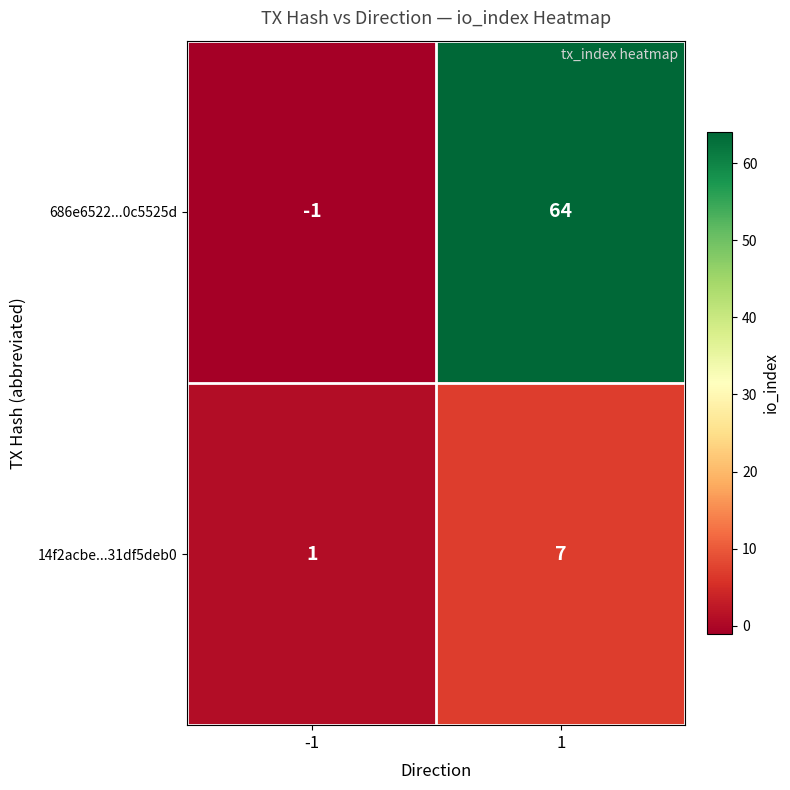

At which category does the chart reach its peak across all series?

1